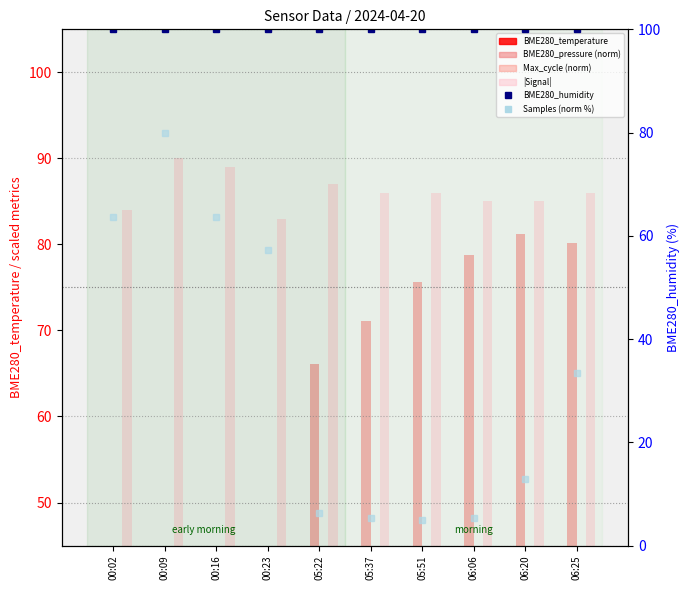

How many data points does each series have?

10